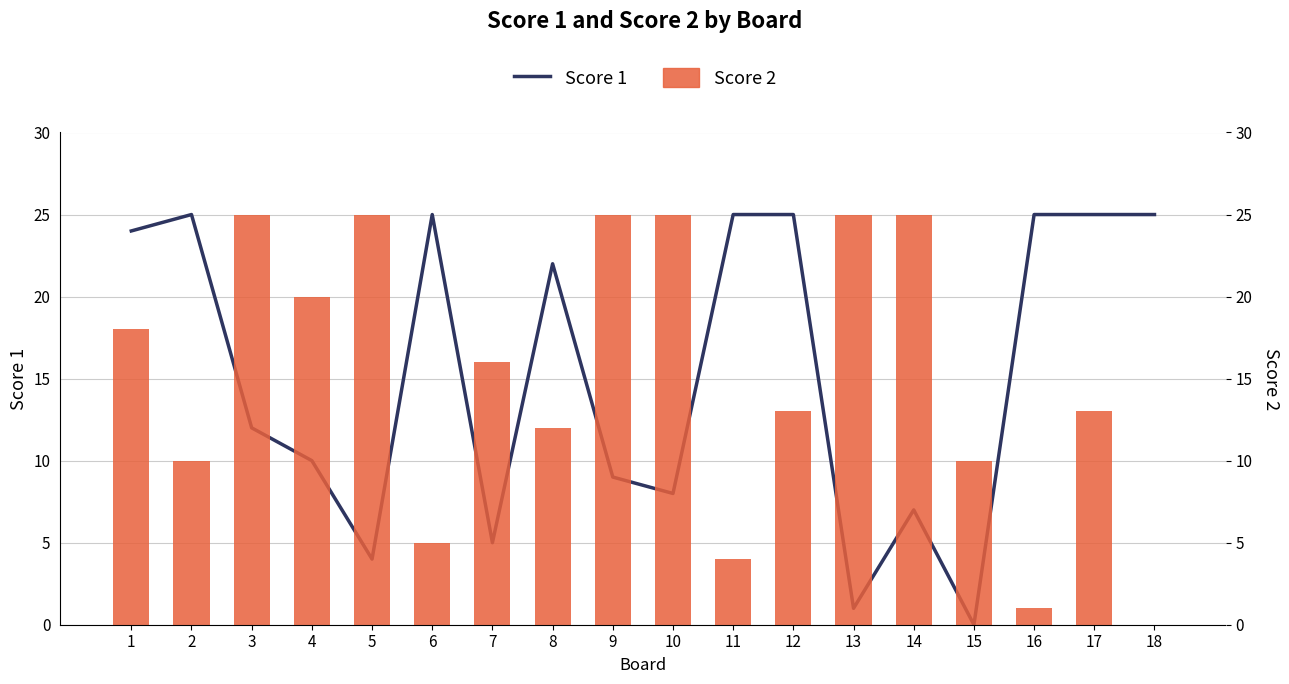

Reading right to left, transcribe all the data shown in this chart.

Score 1: 25	25	25	0	7	1	25	25	8	9	22	5	25	4	10	12	25	24
Score 2: 0	13	1	10	25	25	13	4	25	25	12	16	5	25	20	25	10	18